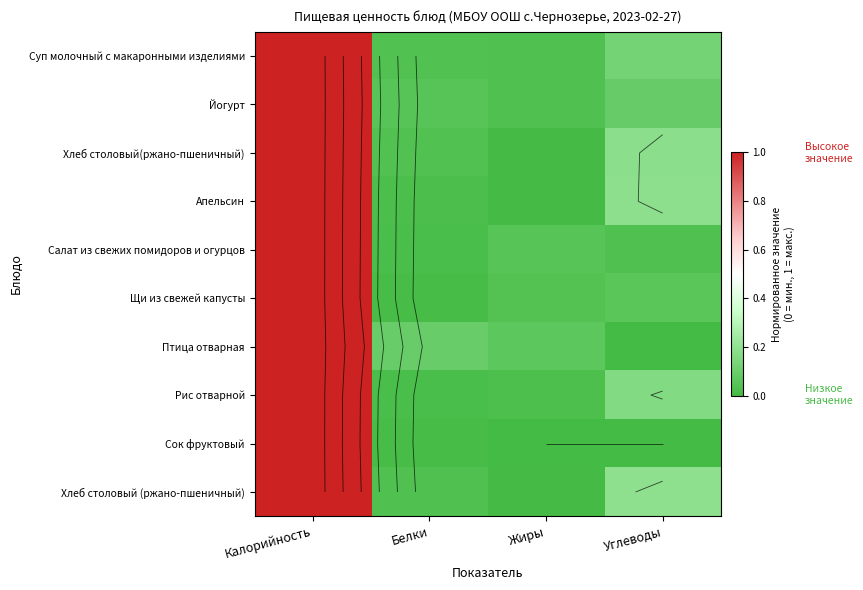

What is the total value across all series at Углеводы?

1.0